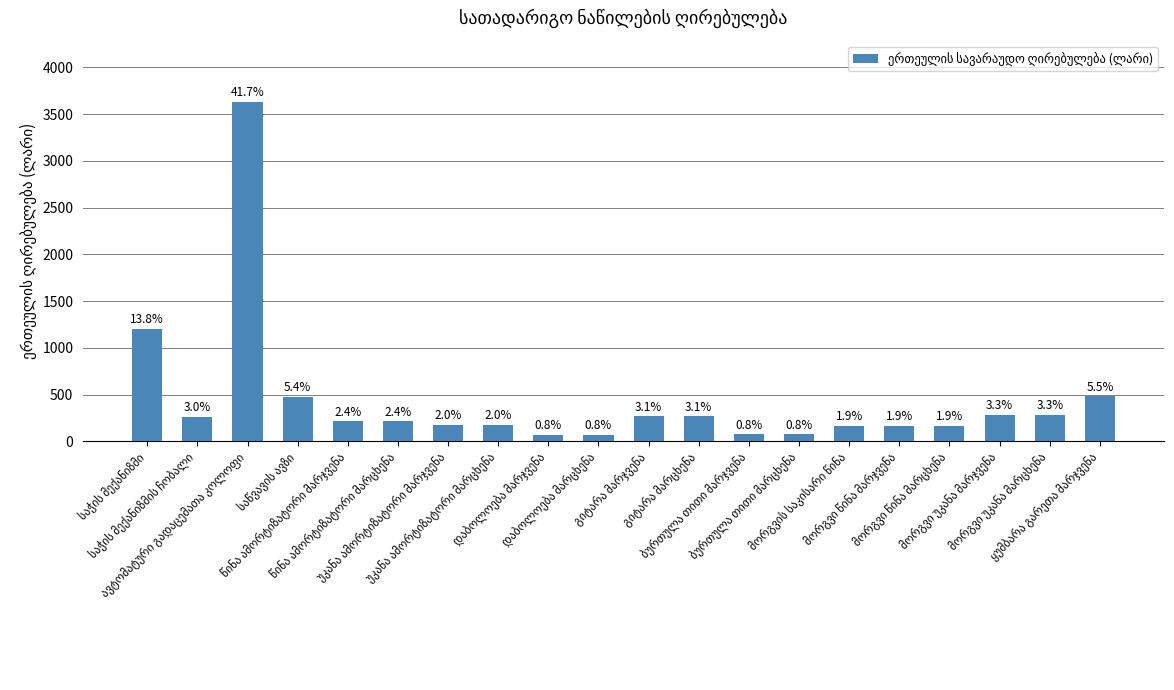

Rank the categories by value from highest to lowest.

ავტომატური გადაცემათა კოლოფი, საჭის მექანიზმი, ყუმბარა გარეთა მარჯვენა, საწვავის ავზი, მორგვი უკანა მარჯვენა, მორგვი უკანა მარცხენა, გიტარა მარჯვენა, გიტარა მარცხენა, საჭის მექანიზმის ჩობალი, წინა ამორტიზატორი მარჯვენა, წინა ამორტიზატორი მარცხენა, უკანა ამორტიზატორი მარჯვენა, უკანა ამორტიზატორი მარცხენა, მორგვის საკისარი წინა, მორგვი წინა მარჯვენა, მორგვი წინა მარცხენა, ბურთულა თითი მარჯვენა, ბურთულა თითი მარცხენა, დაბოლოება მარჯვენა, დაბოლოება მარცხენა